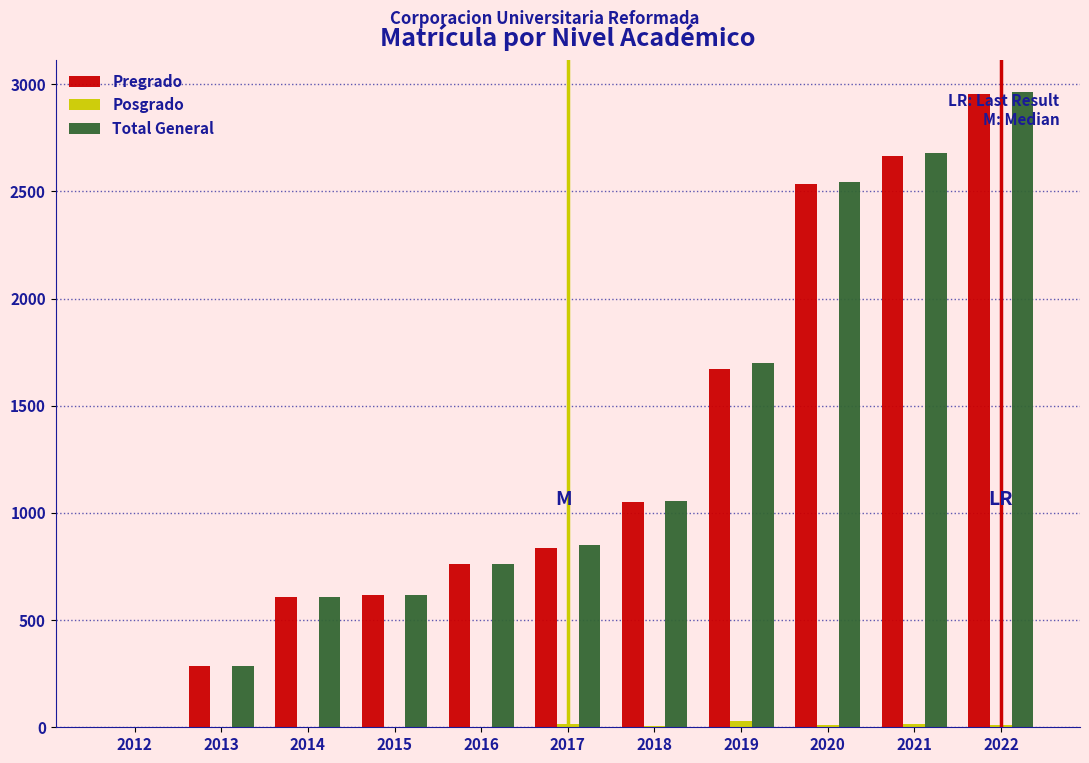

At which category is the sum across all series the highest?

2022